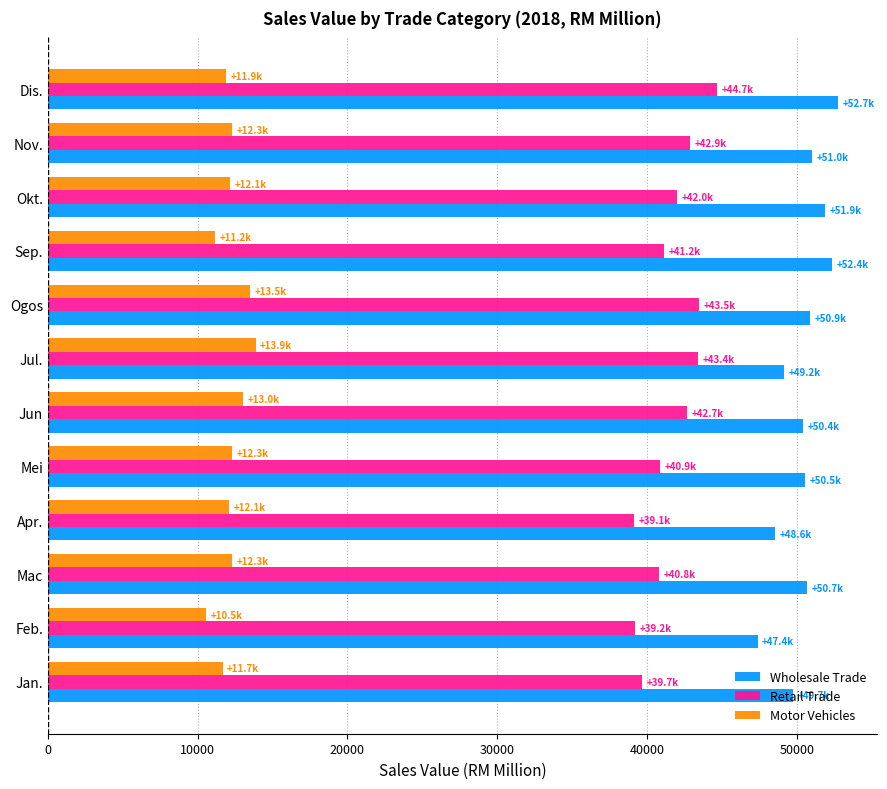

What value does the Retail Trade series have at Feb.?

39222.7